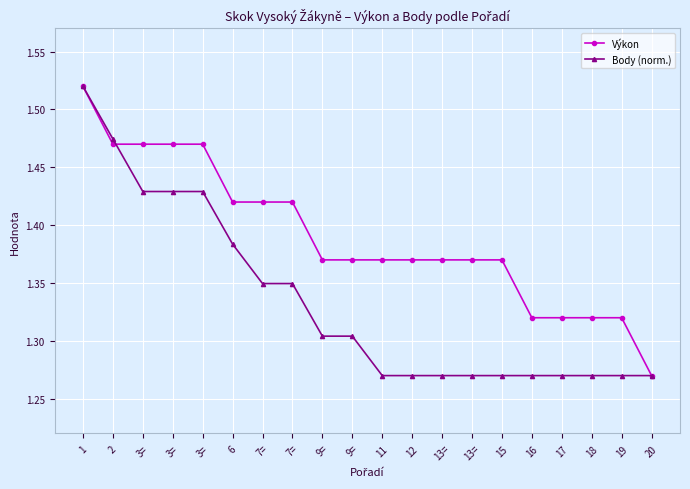

Reading left to right, what are all the values shown in this chart?

Výkon: 1=1.5	2=1.5	3==1.5	3==1.5	3==1.5	6=1.4	7==1.4	7==1.4	9==1.4	9==1.4	11=1.4	12=1.4	13==1.4	13==1.4	15=1.4	16=1.3	17=1.3	18=1.3	19=1.3	20=1.3
Body (norm.): 1=1.5	2=1.5	3==1.4	3==1.4	3==1.4	6=1.4	7==1.3	7==1.3	9==1.3	9==1.3	11=1.3	12=1.3	13==1.3	13==1.3	15=1.3	16=1.3	17=1.3	18=1.3	19=1.3	20=1.3